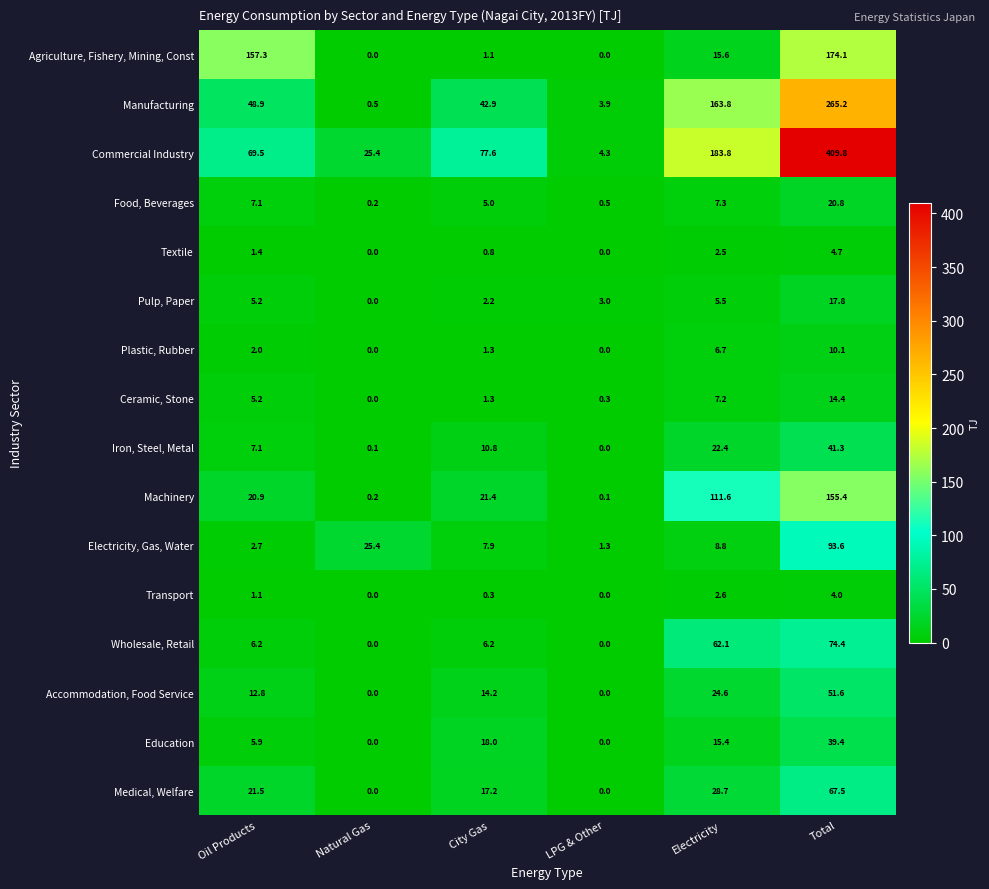

How many values in Pulp, Paper are above zero?

5